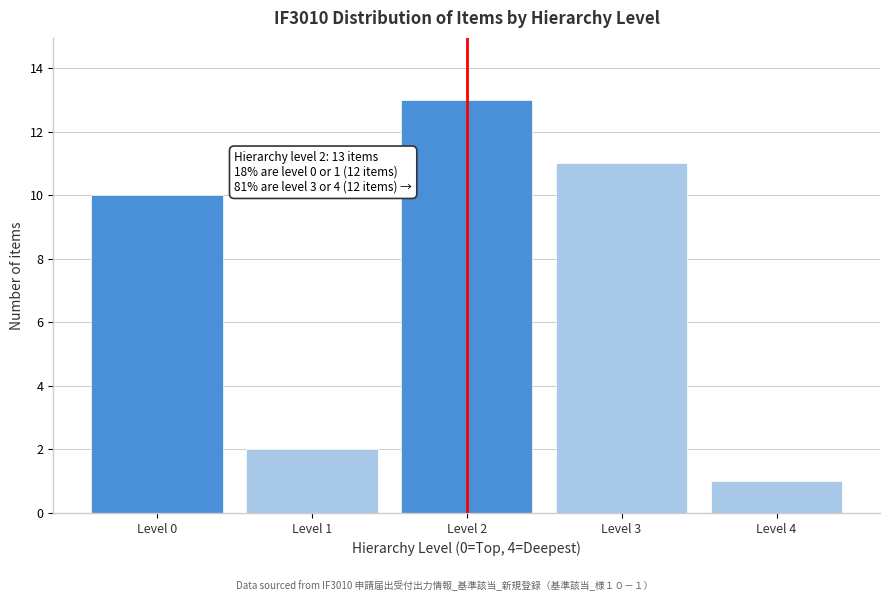

Reading right to left, what are all the values shown in this chart?

1	11	13	2	10